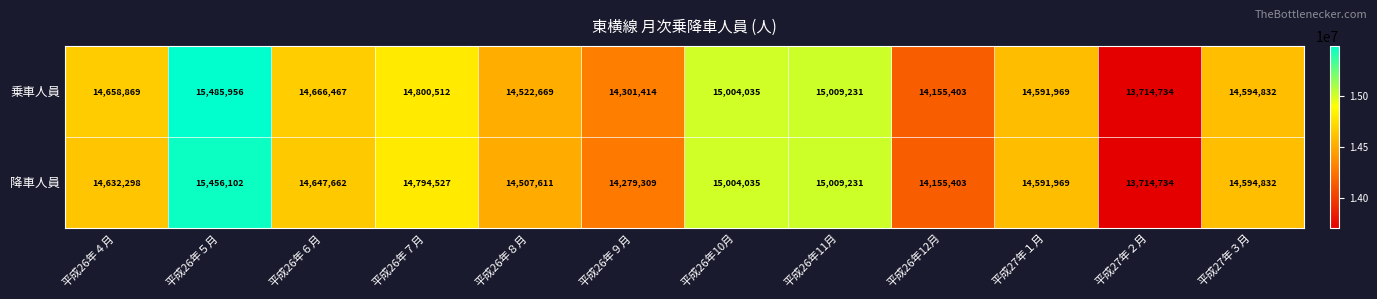

Is it true that 降車人員 equals 20145635 at 平成27年３月?

False